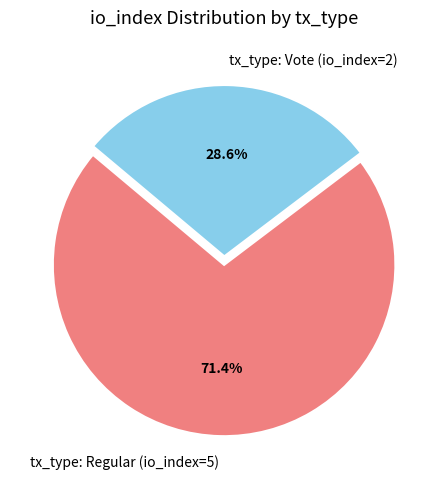

Which category has the smallest portion of the pie?

tx_type: Vote (io_index=2)